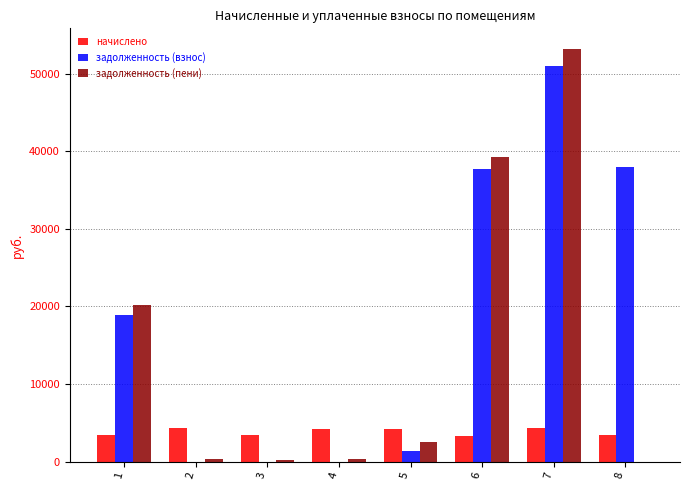

What is the highest value of the задолженность (взнос) series?

51051.9